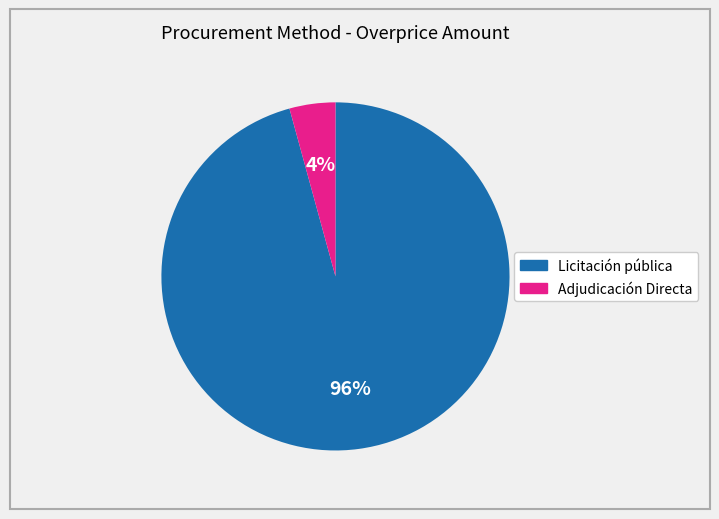

How many segments does this pie chart have?

2